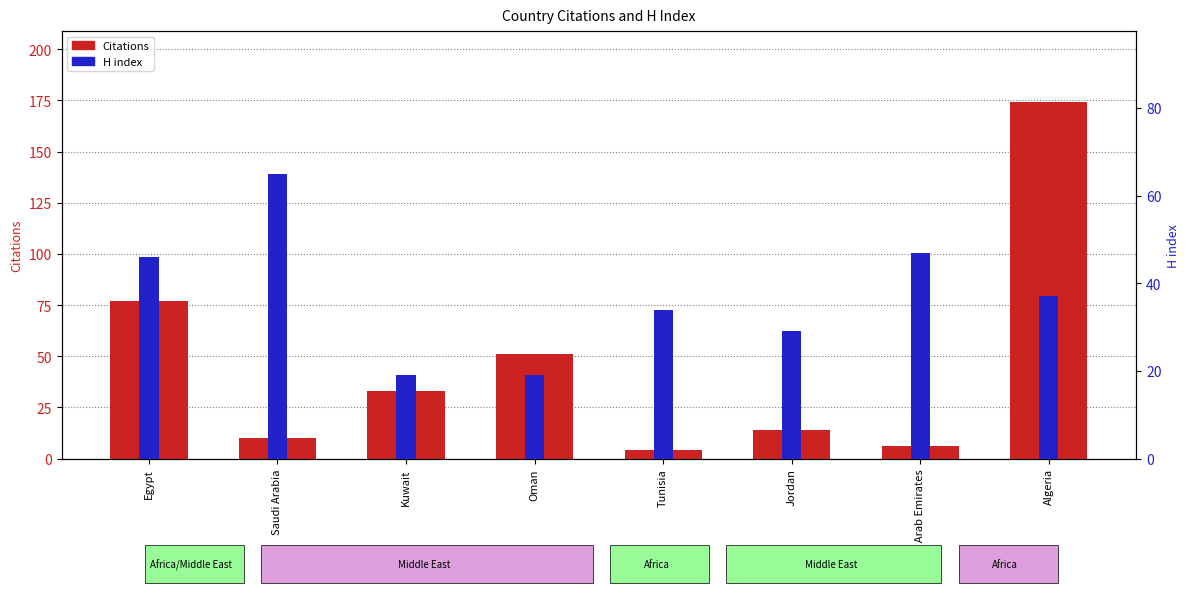

The value of H index at Jordan is 29. True or false?

True